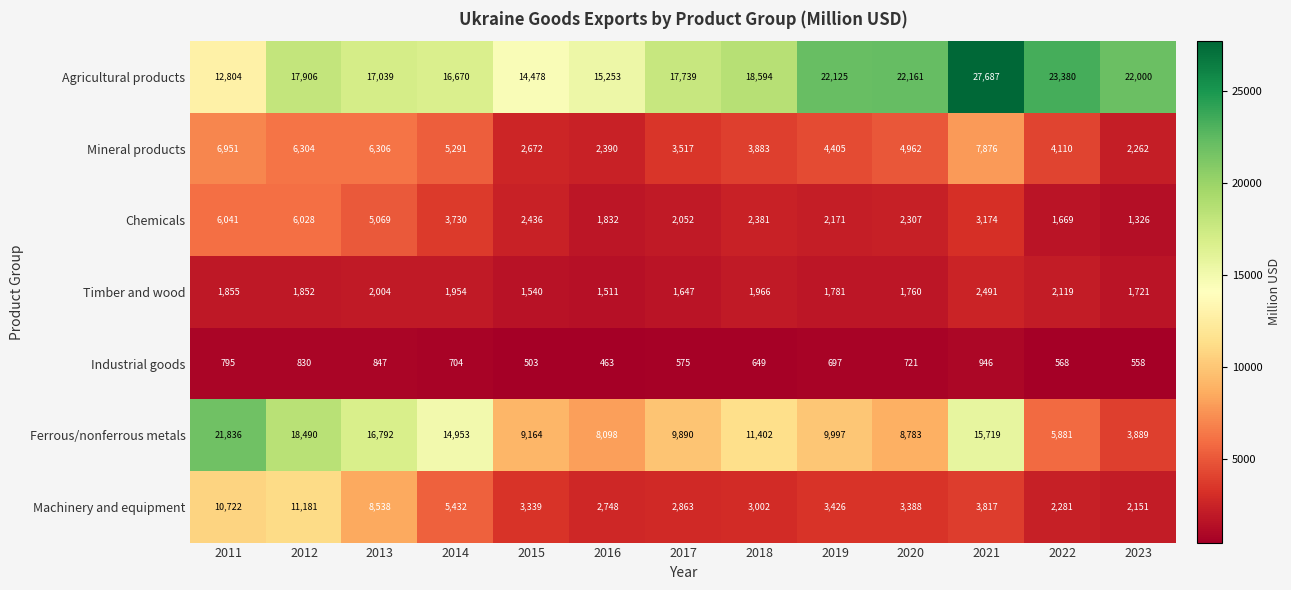

What is the minimum value shown in the chart?

463